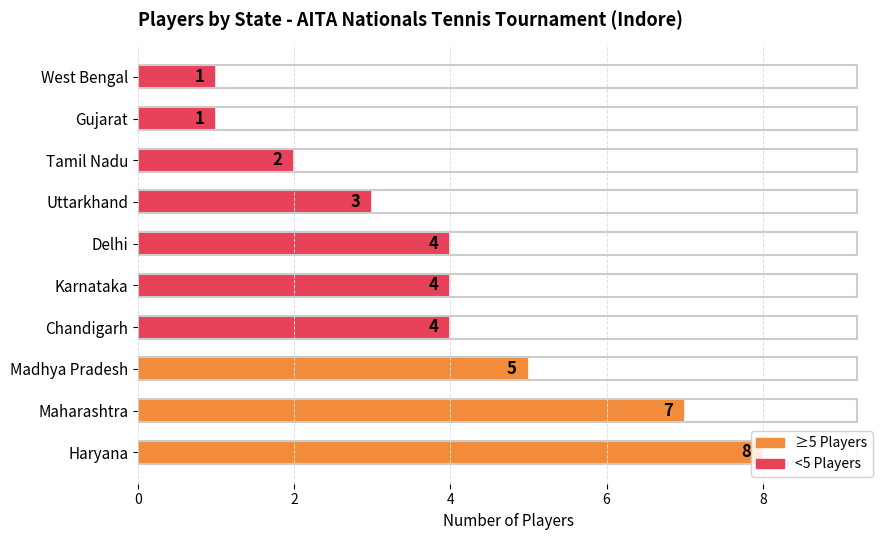

Count the values in the range 2 to 5.

6